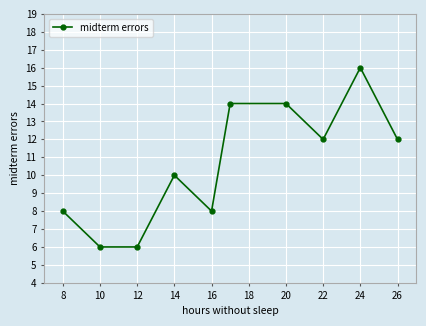

What is the value of the 3rd point from the left?

6